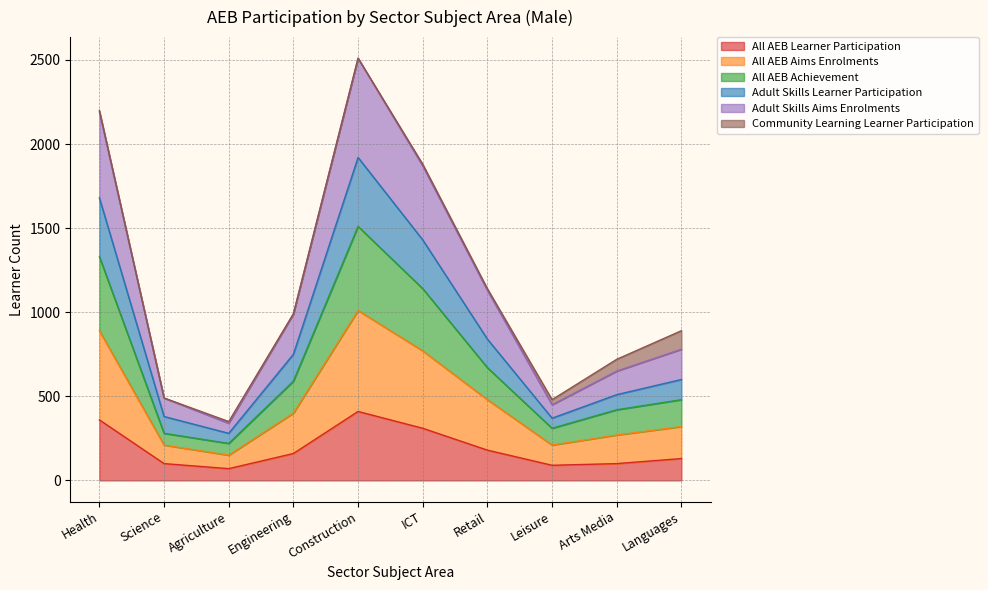

The All AEB Learner Participation series shows 100 at Arts Media. True or false?

True